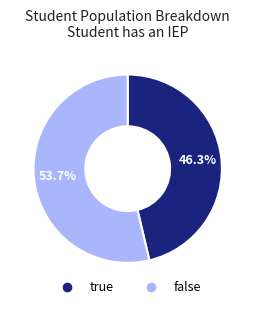

Is there any slice that represents more than half of the pie?

Yes